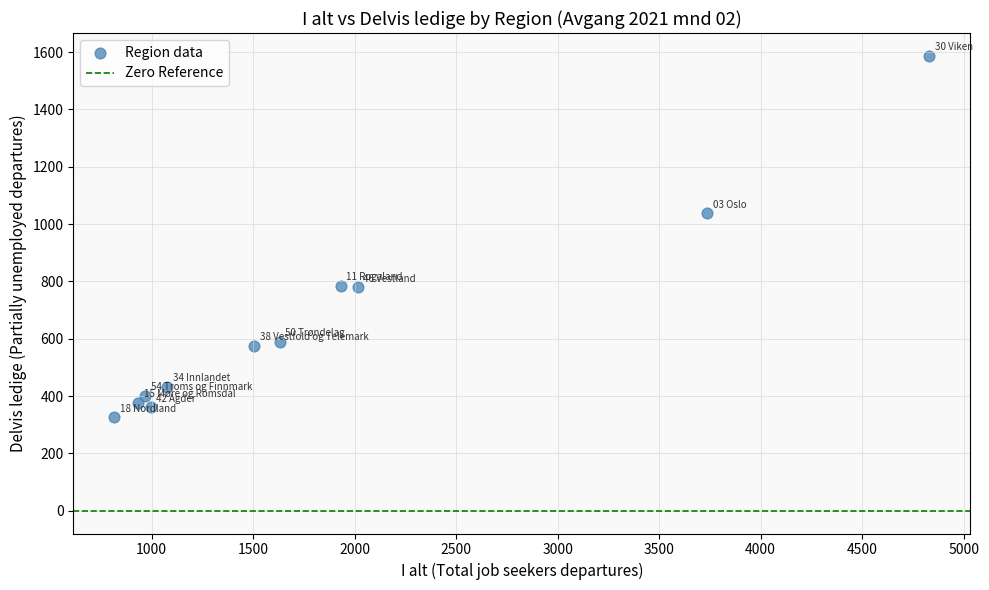

What Y value in the scatter plot is closest to 956?

1037